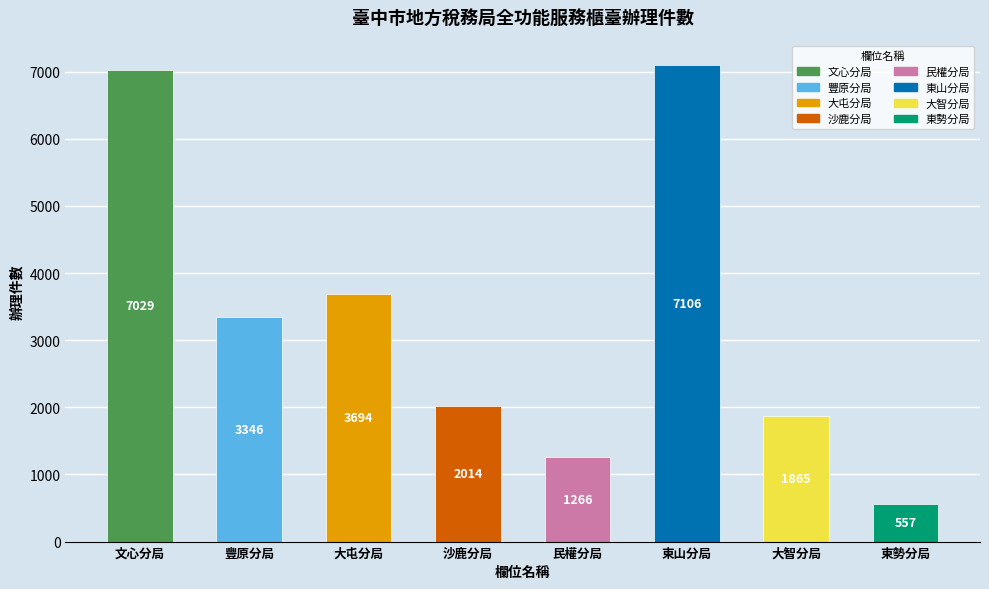

The value at 民權分局 is 684. True or false?

False